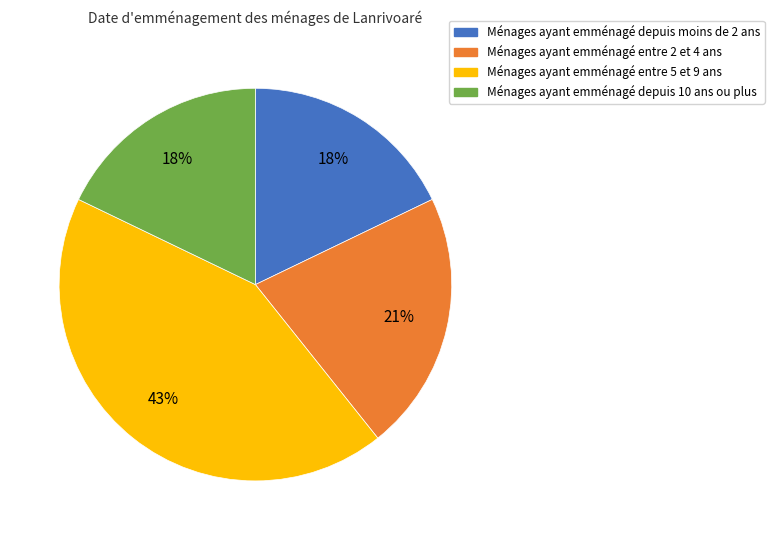

Is there any slice that represents more than half of the pie?

No